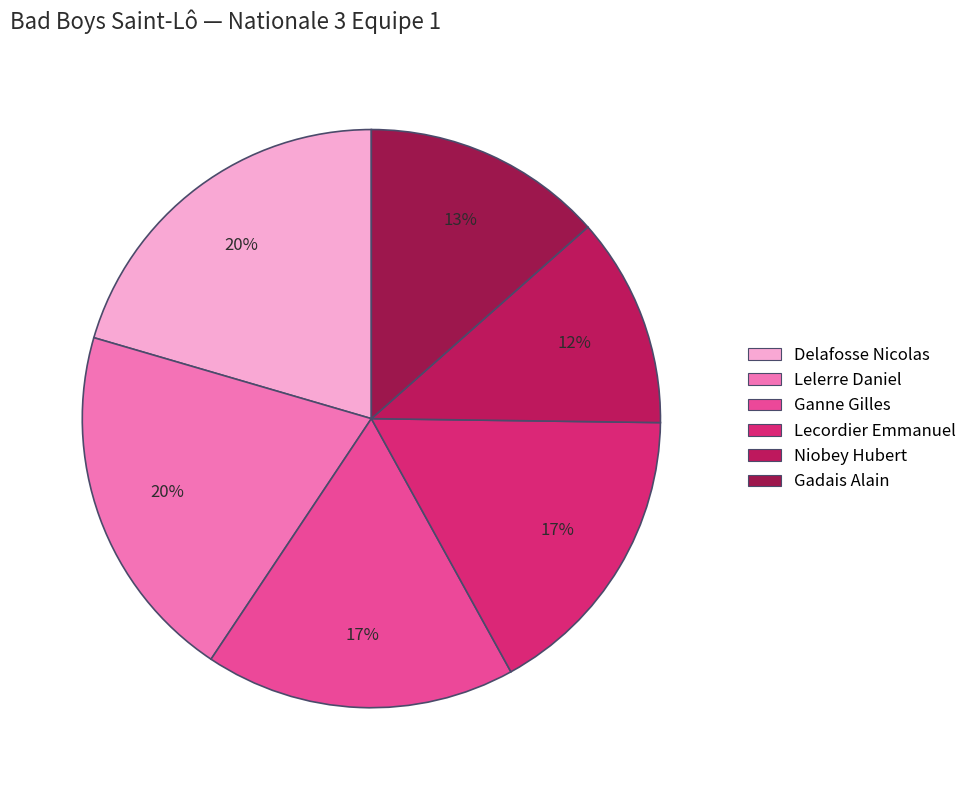

What percentage do Niobey Hubert and Ganne Gilles together represent?

29.1%